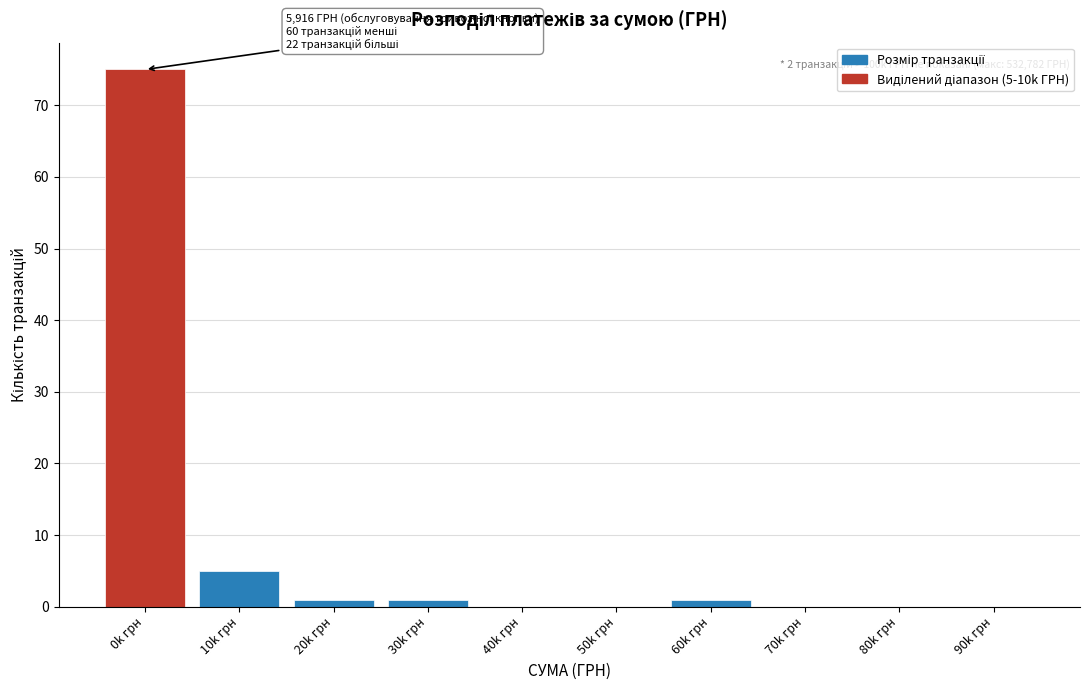

Reading right to left, transcribe all the data shown in this chart.

90k грн=0	80k грн=0	70k грн=0	60k грн=1	50k грн=0	40k грн=0	30k грн=1	20k грн=1	10k грн=5	0k грн=75